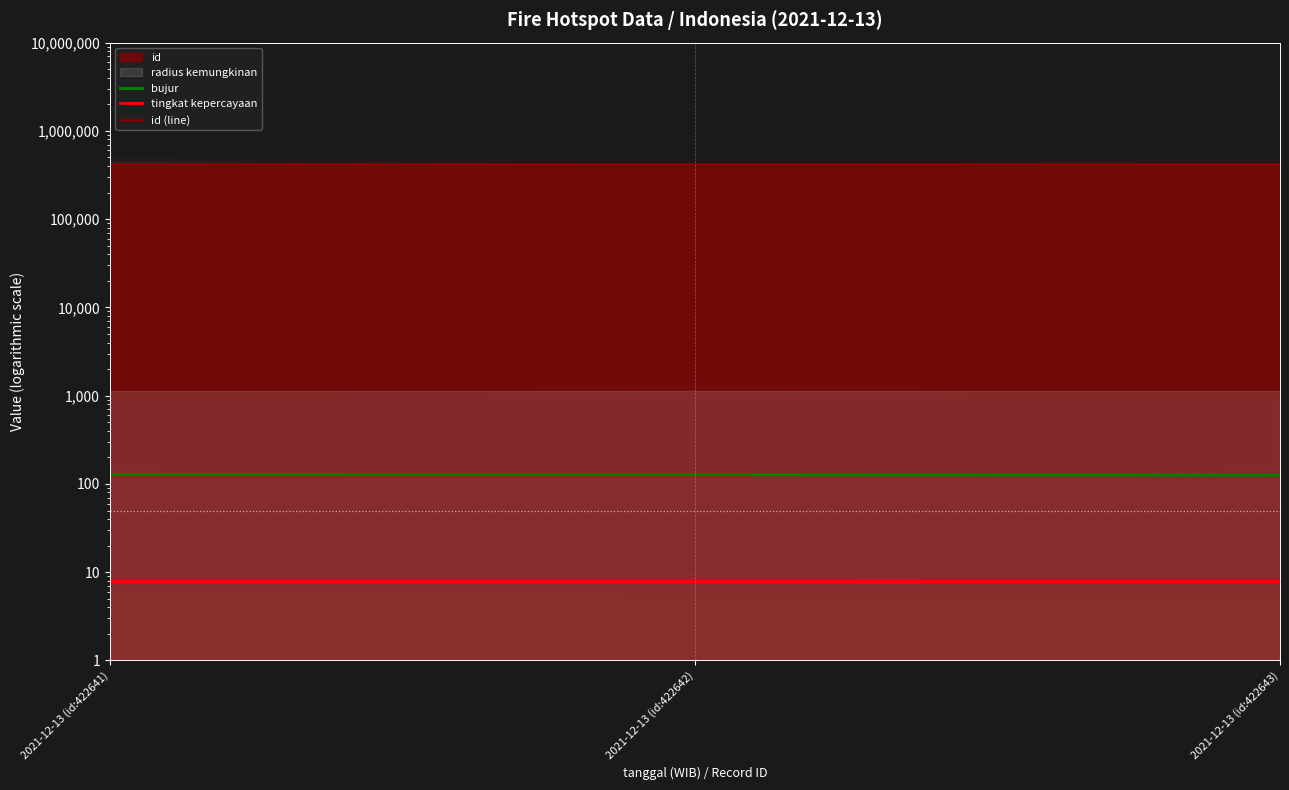

What is the value of the bujur point at the 3rd from the left?

125.8